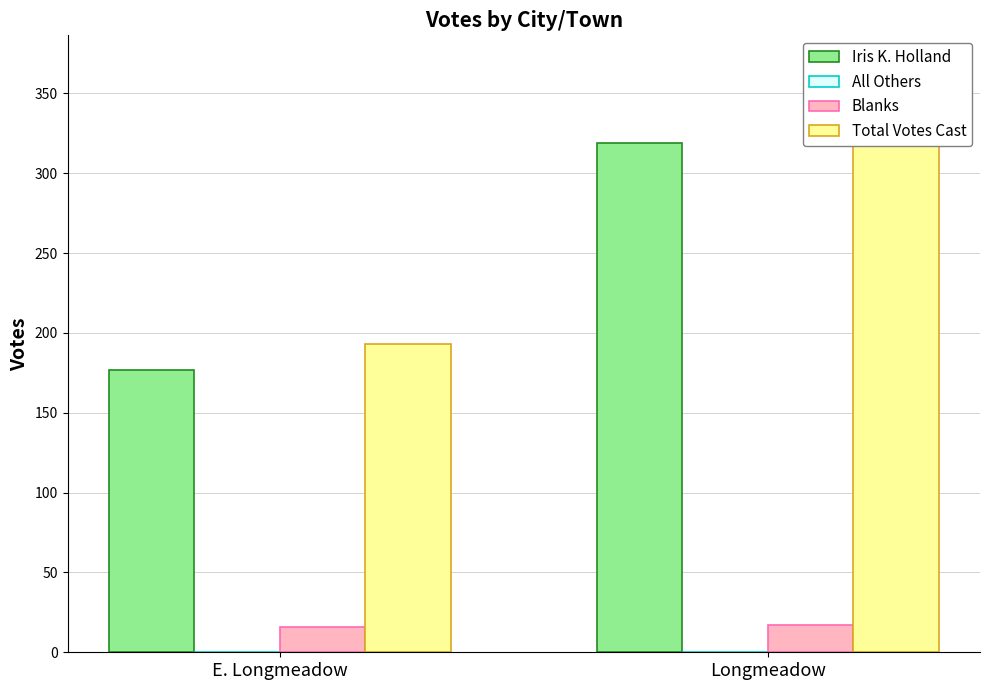

What are all the series names shown in the legend?

Iris K. Holland, All Others, Blanks, Total Votes Cast